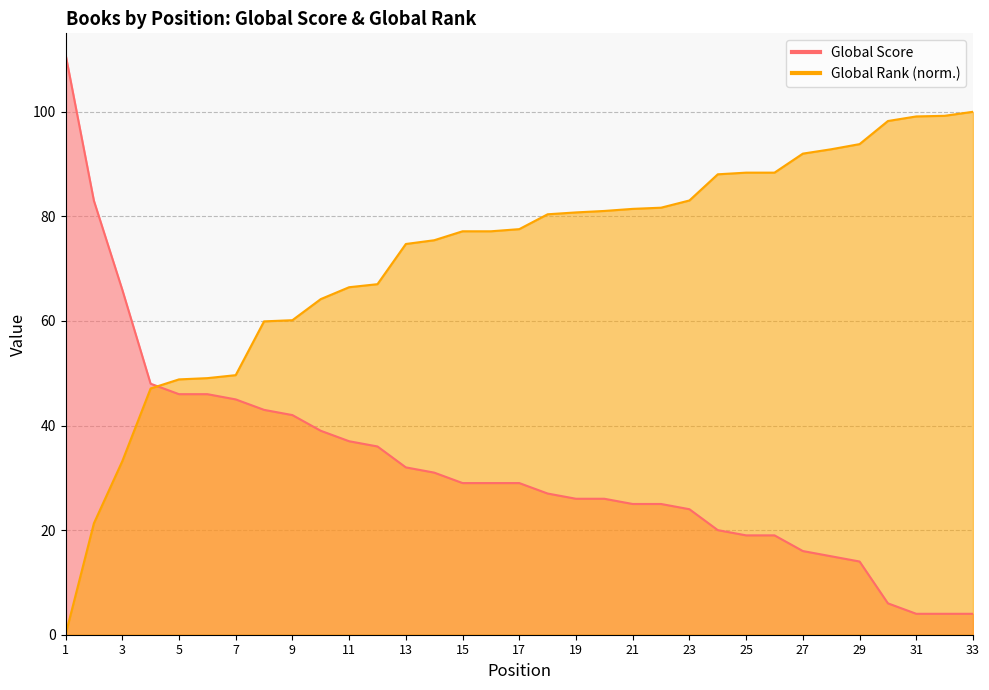

Which has a higher value, 7 or 30?

7